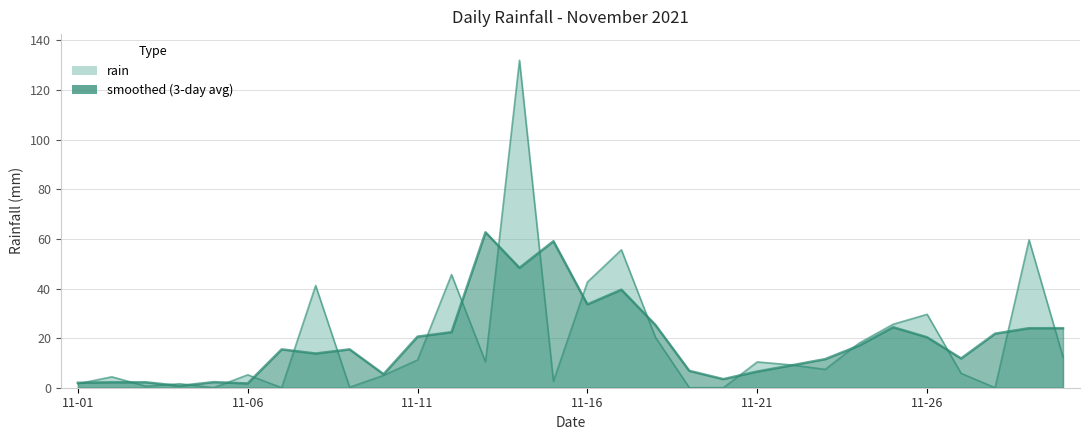

Which has a higher value, 2021-11-19 or 2021-11-30?

2021-11-30